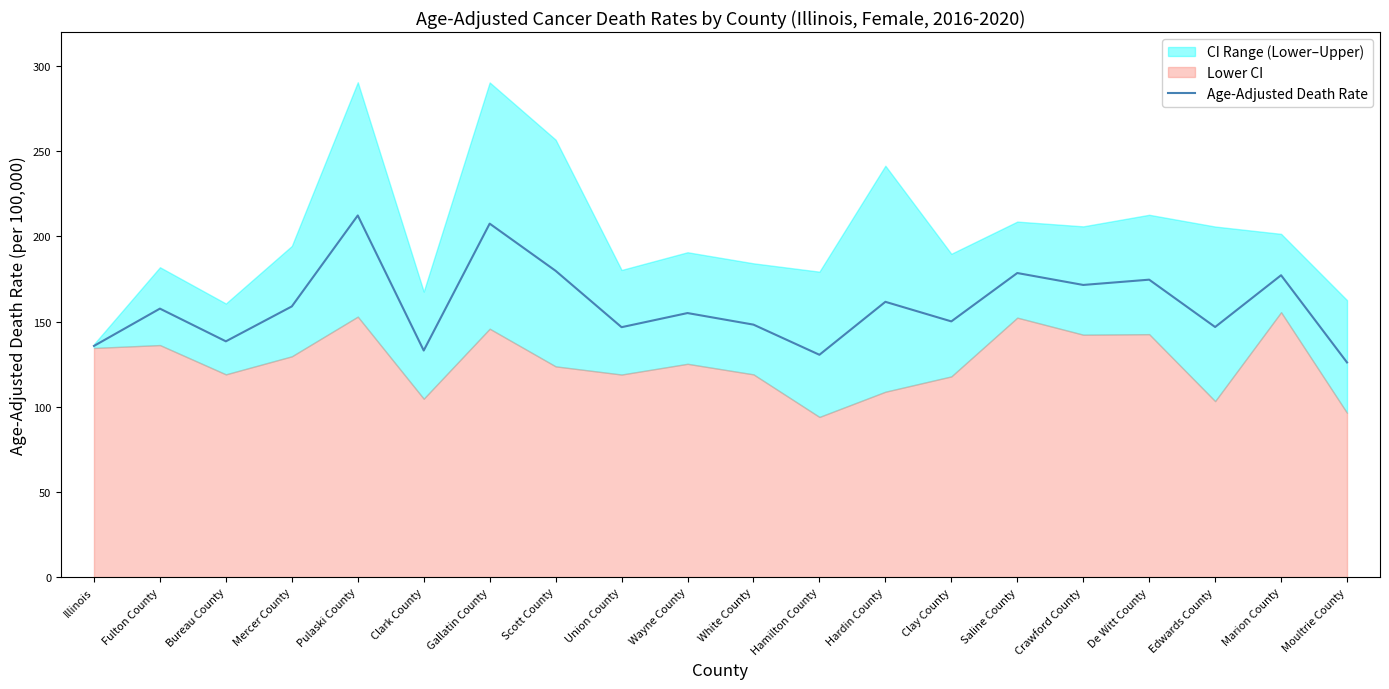

How many points are lower than both their immediate neighbors (excluding endpoints)?

7